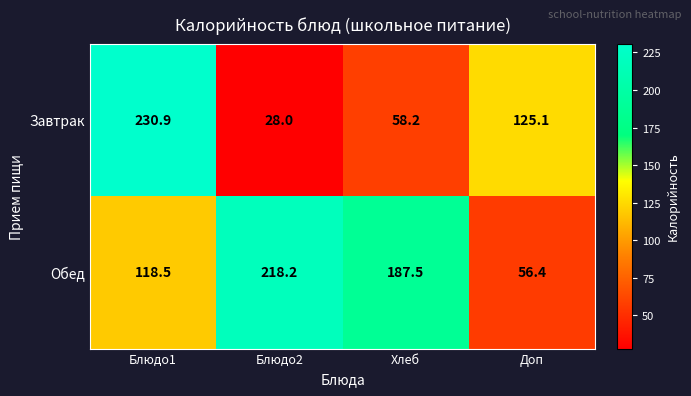

At which category is the sum across all series the highest?

Блюдо1